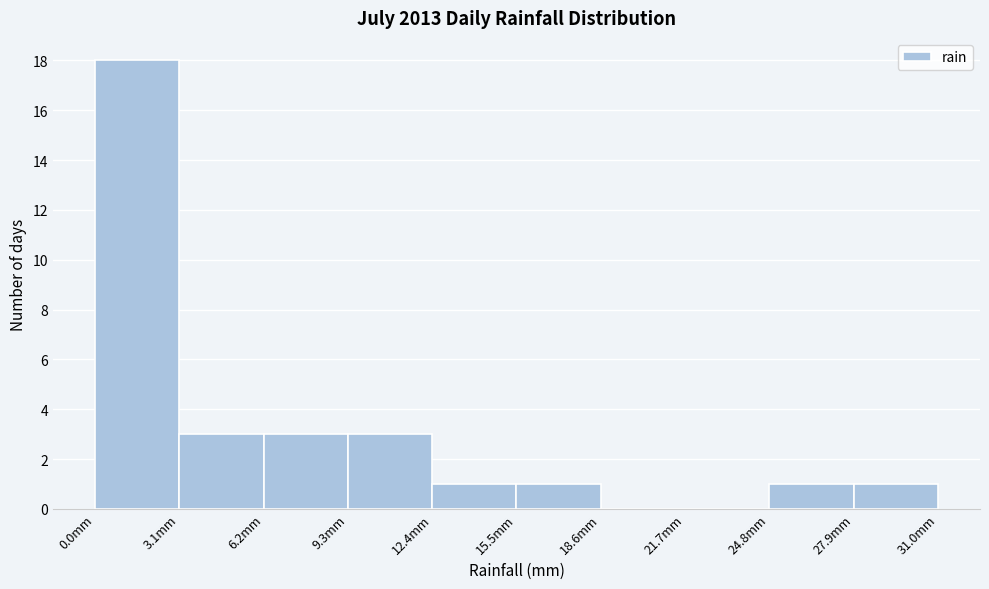

Over which range of the x-axis is the bar tallest?

0.0 to 3.1